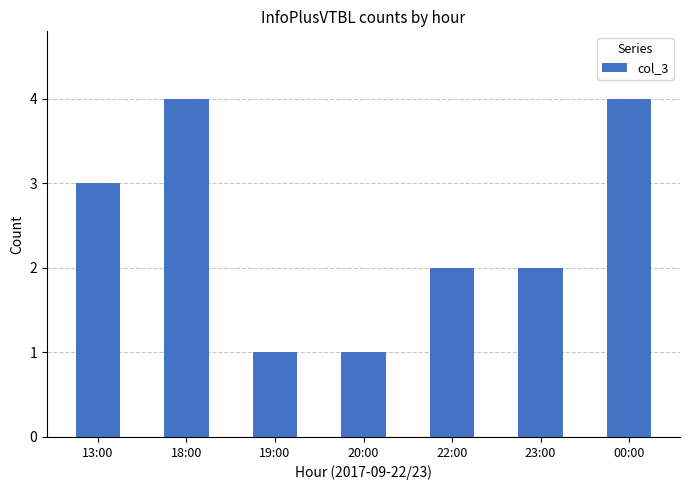

How many values are between 1 and 4?

7